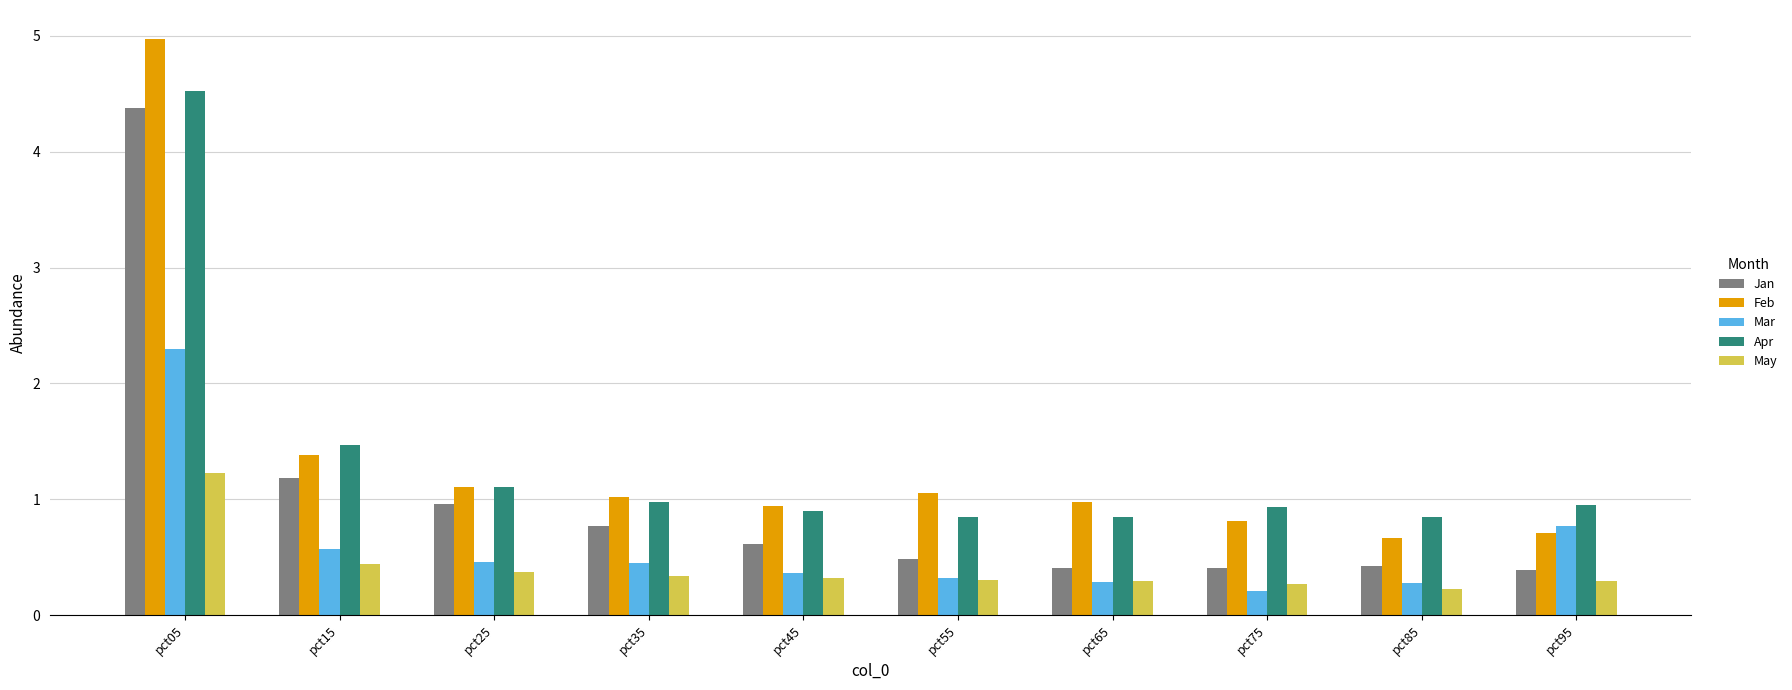

Rank the series by their maximum value, from highest to lowest.

Feb, Apr, Jan, Mar, May